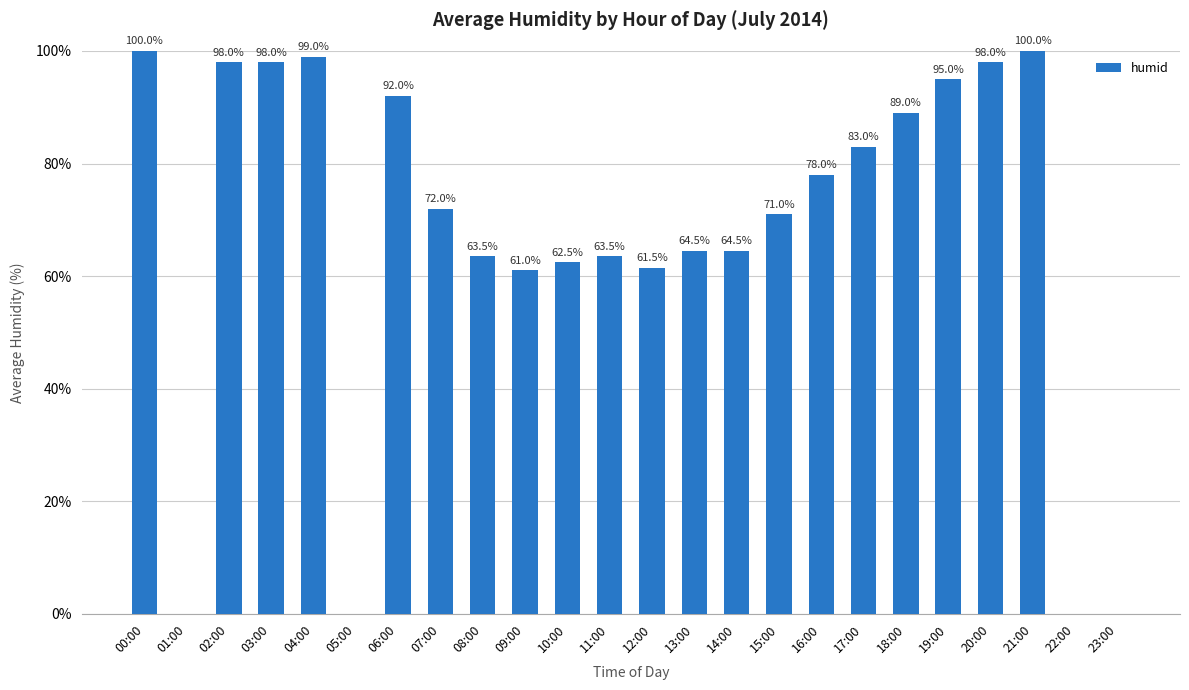

True or false: the data shows 92.0 at 06:00.

True